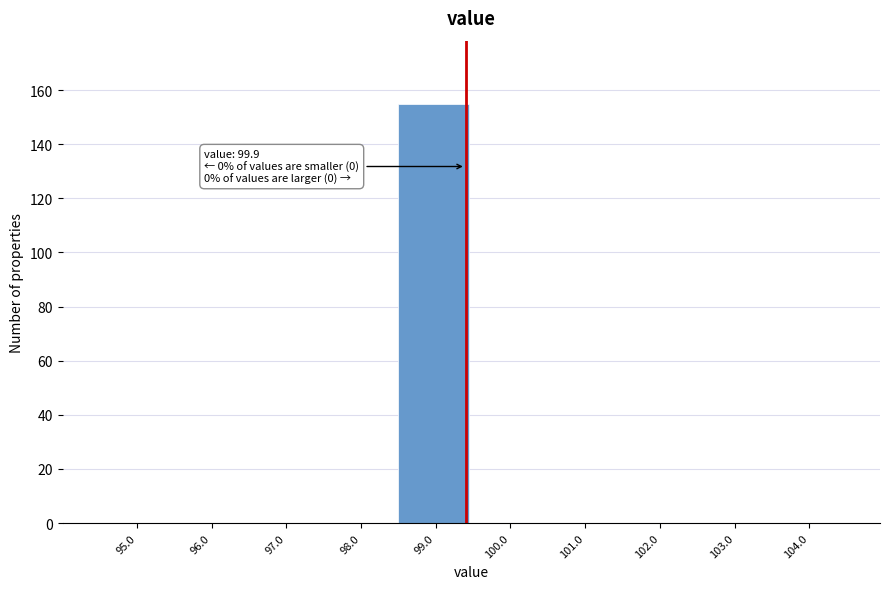

Reading left to right, transcribe all the data shown in this chart.

95.0=0	96.0=0	97.0=0	98.0=0	99.0=155	100.0=0	101.0=0	102.0=0	103.0=0	104.0=0